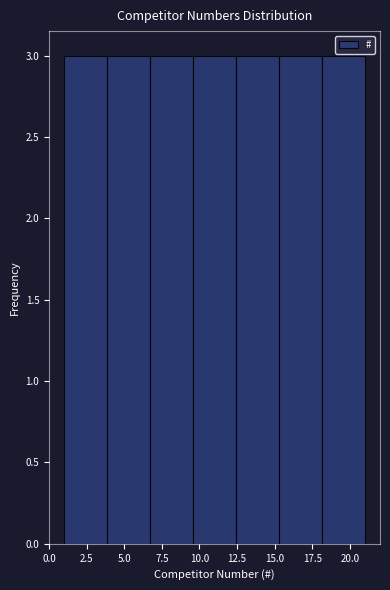

Reading left to right, transcribe this chart: for each bar, give the range it covers on the x-axis and its height. Neither the bar edges nor the heights are printed on the chart, so give them approximately, as read against the axes.

1.0 to 4.0: 3
4.0 to 6.5: 3
6.5 to 9.5: 3
9.5 to 12.5: 3
12.5 to 15.5: 3
15.5 to 18.0: 3
18.0 to 21.0: 3